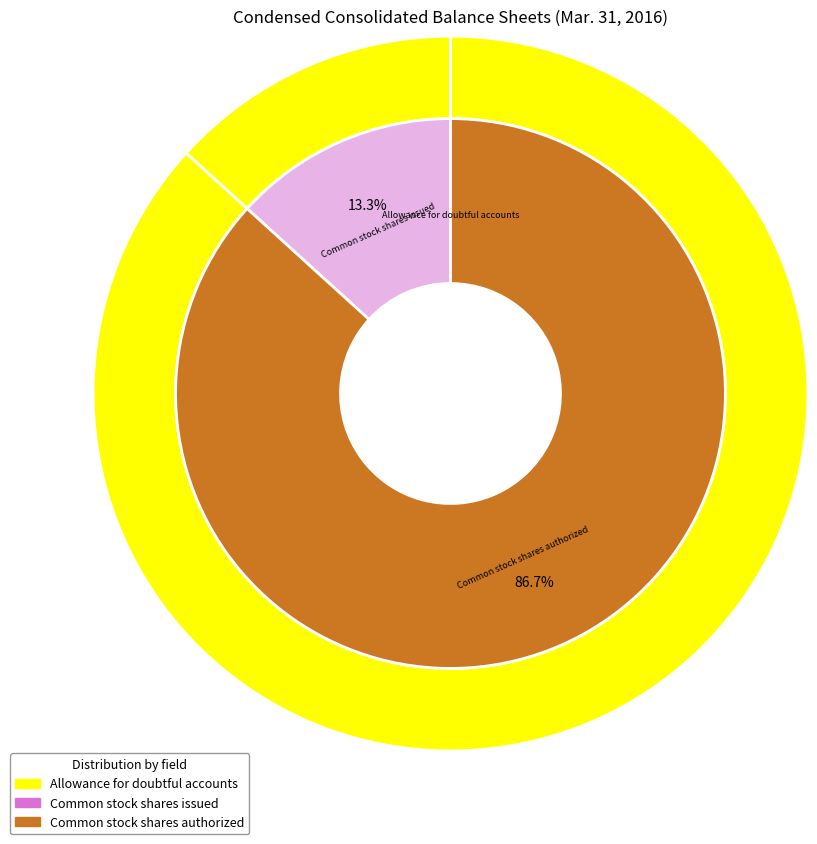

How many slices are in this pie chart?

4